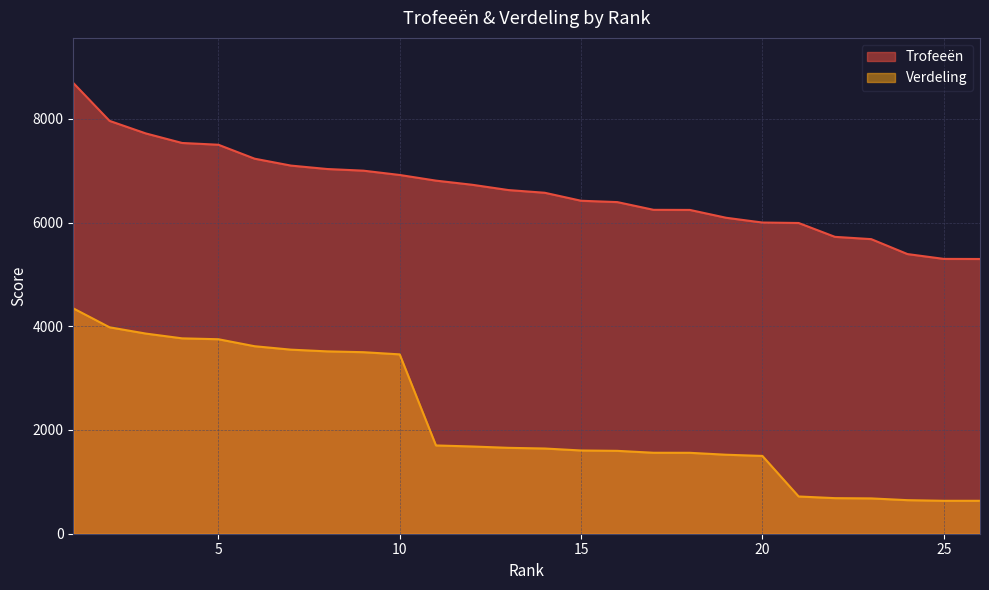

What is the value of the Trofeeën point at the 20th from the left?

6000